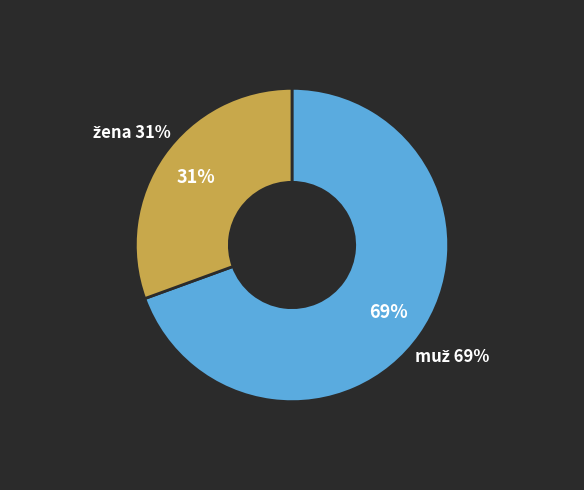

Is it true that žena is 31% of the pie?

True